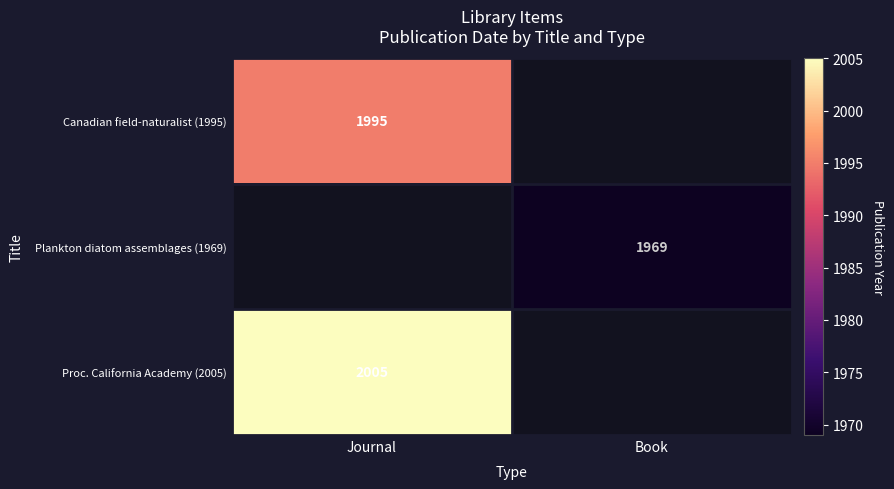

Is it true that Canadian field-naturalist (1995) equals 1995 at Journal?

True